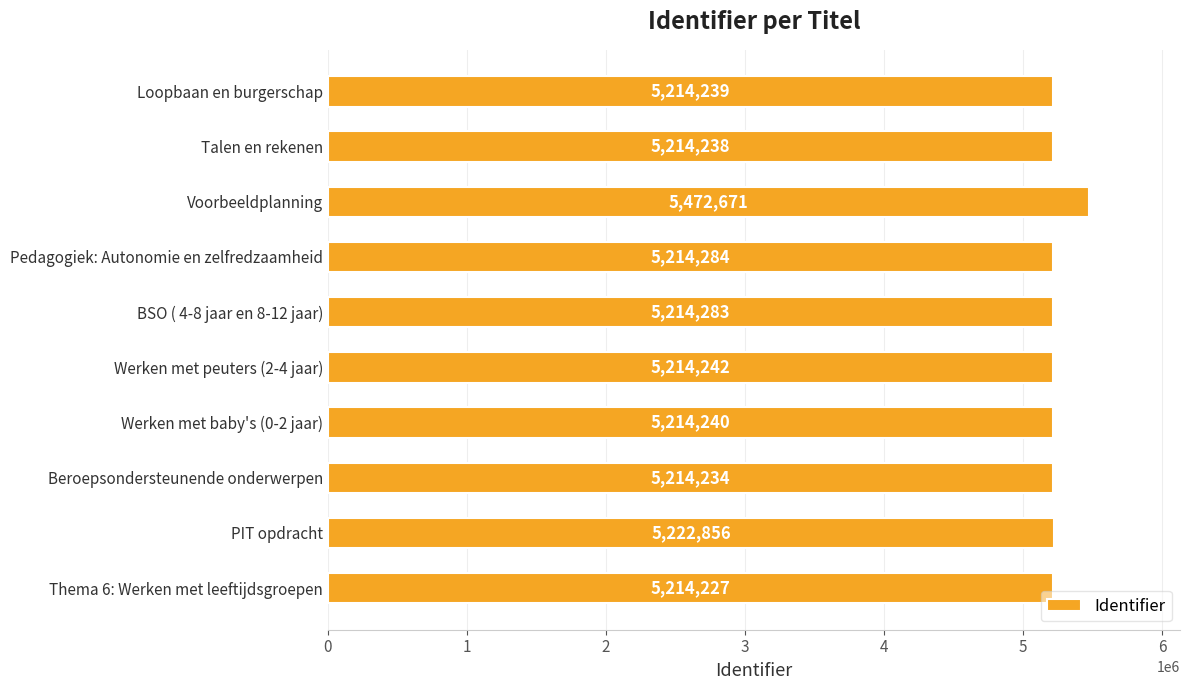

What is the ratio of the value at Thema 6: Werken met leeftijdsgroepen to the value at BSO ( 4-8 jaar en 8-12 jaar)?

1.0